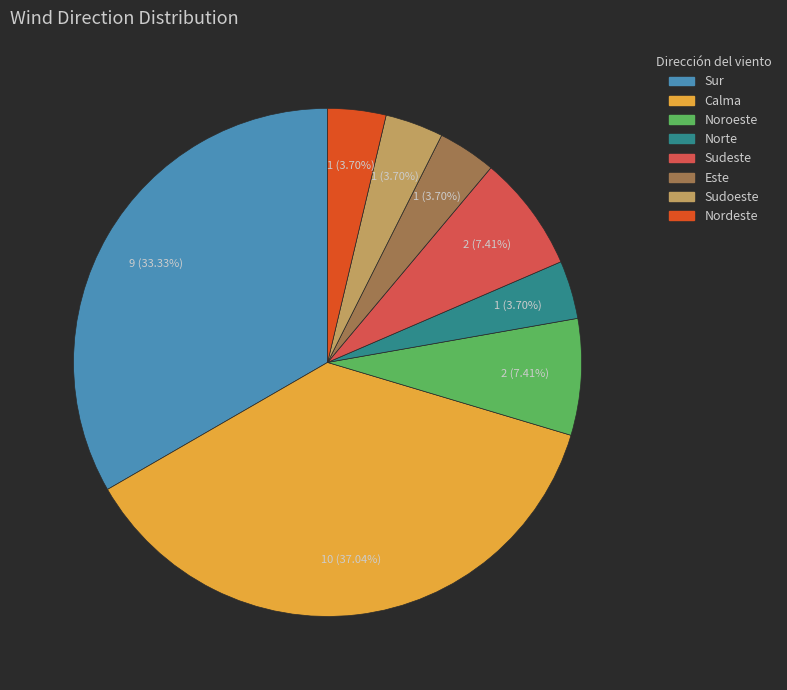

What percentage is the Norte slice, to the nearest percent?

4%